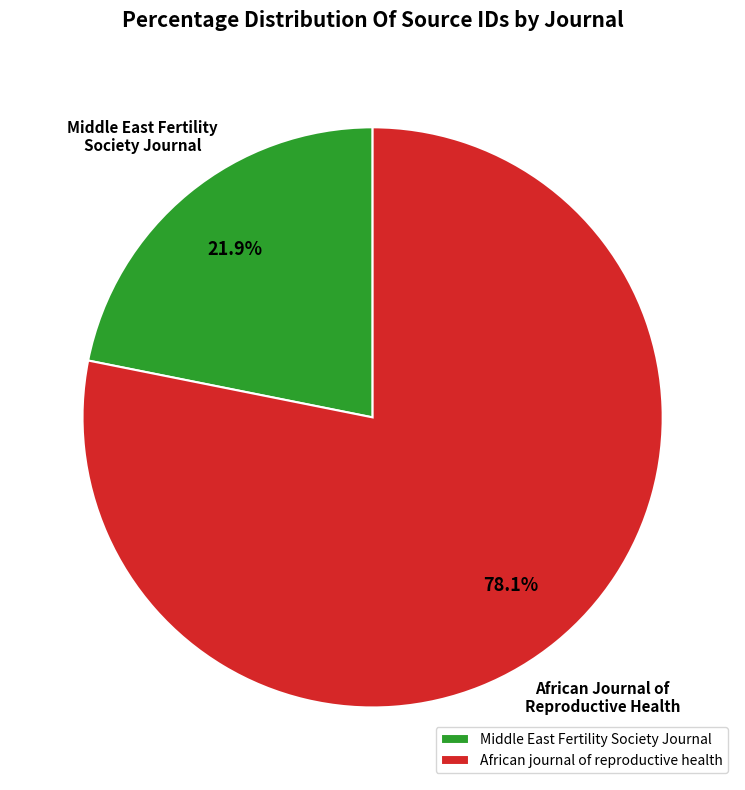

What percentage is the Middle East Fertility Society Journal slice, to the nearest percent?

22%